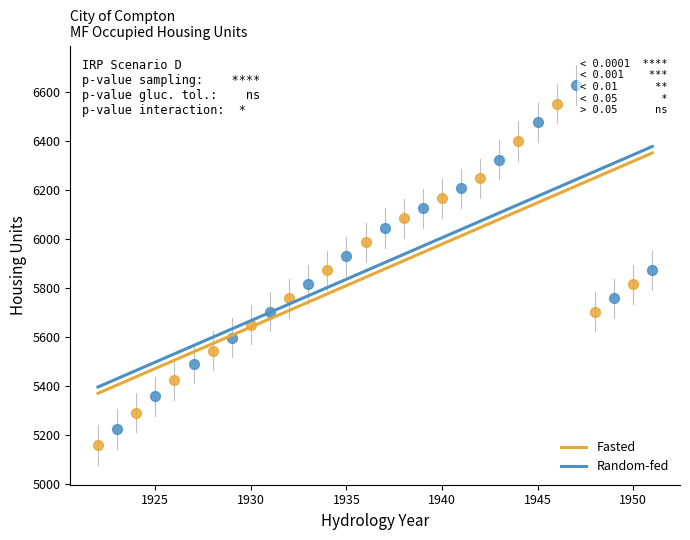

Which series has the largest Y range (max minus min)?

Random-fed